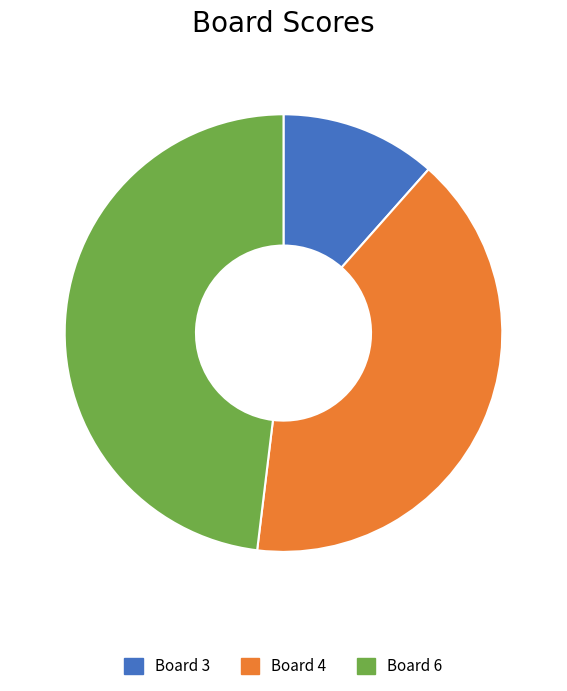

Is it true that Board 3 is 1% of the pie?

False